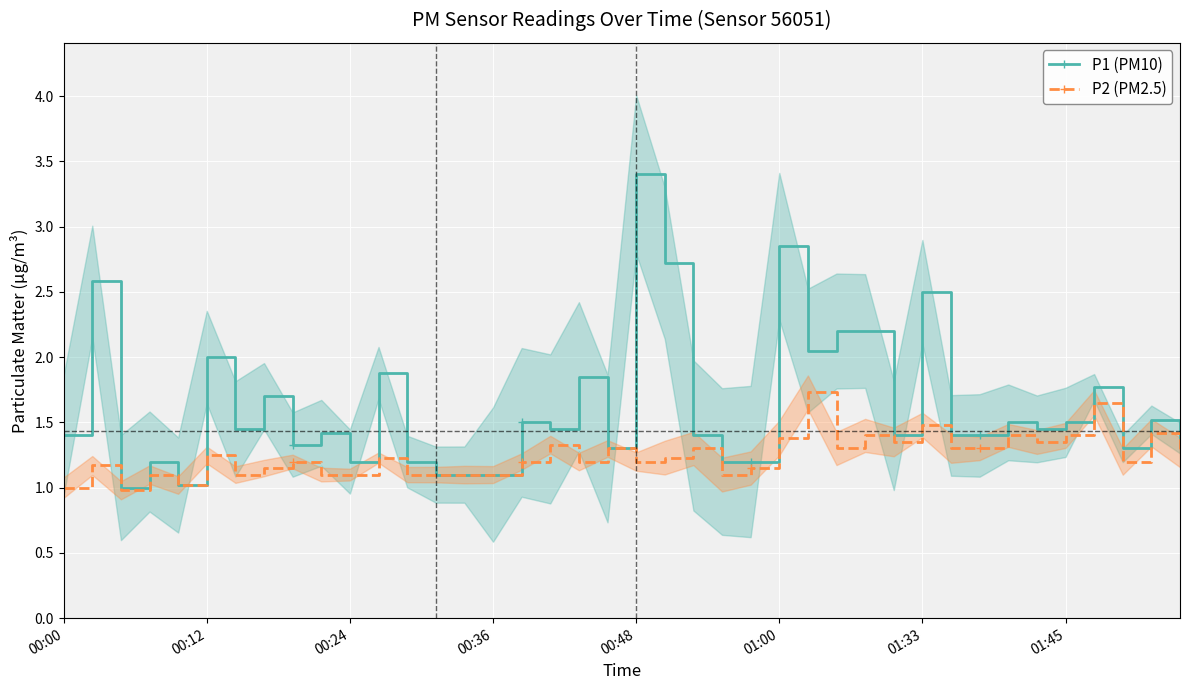

What is the difference between the second highest and second lowest values in the P2 (PM2.5) series?

0.6